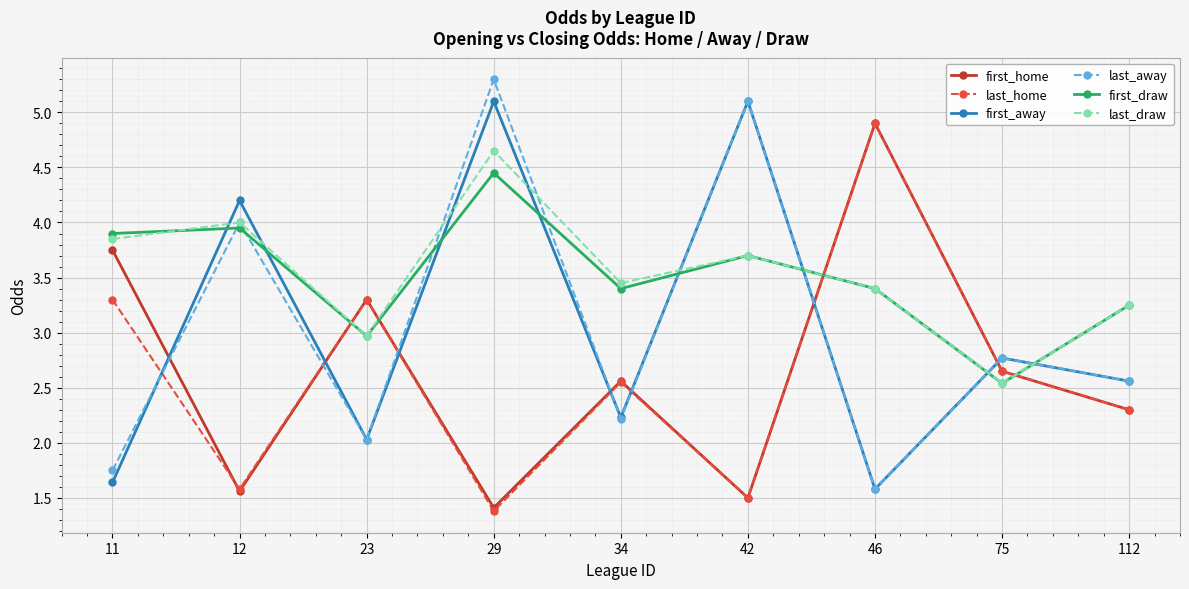

Count the number of categories in the chart.

9